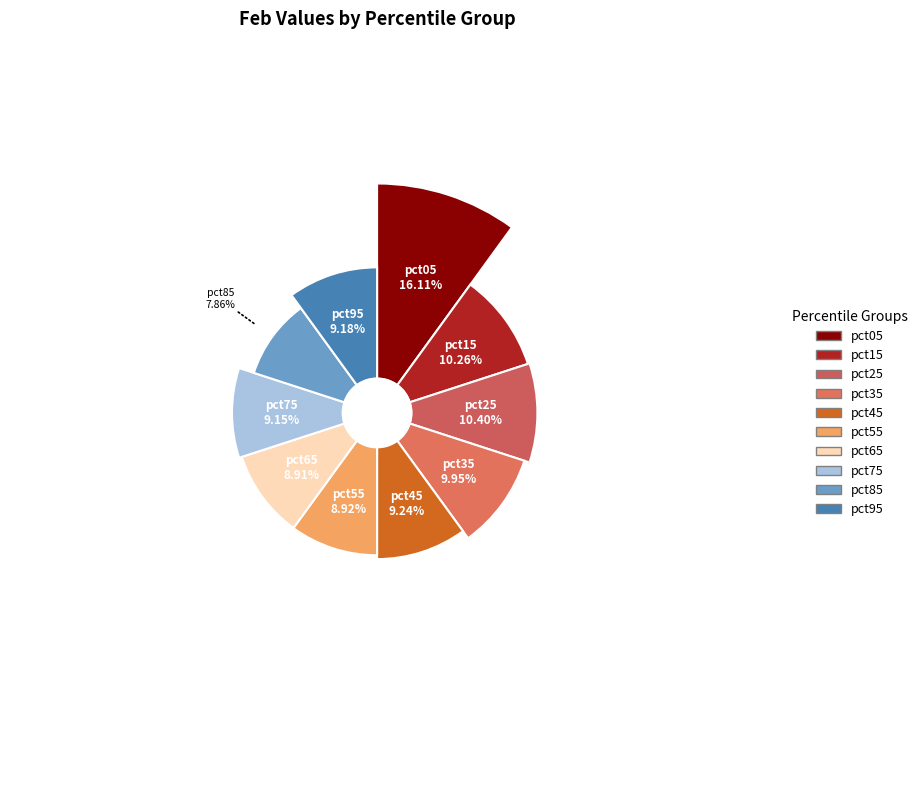

Combined, what portion of the pie is pct85 and pct75?

17.0%